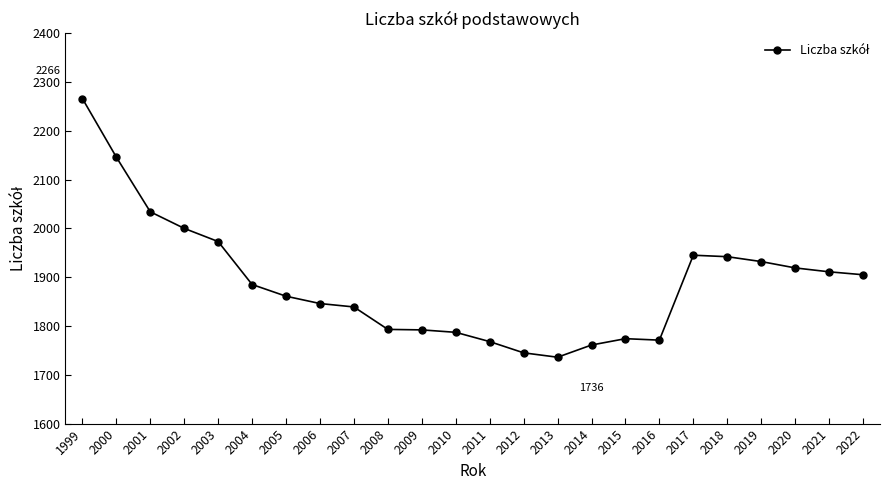

What is the sum of the values at 2015 and 2011?

3542